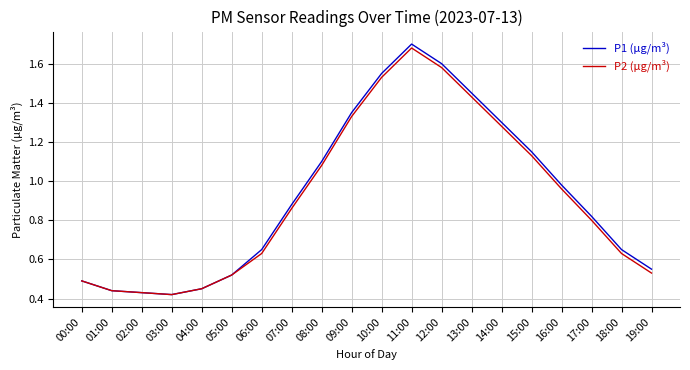

In P1 (µg/m³), how many points are lower than both neighbors (excluding endpoints)?

1